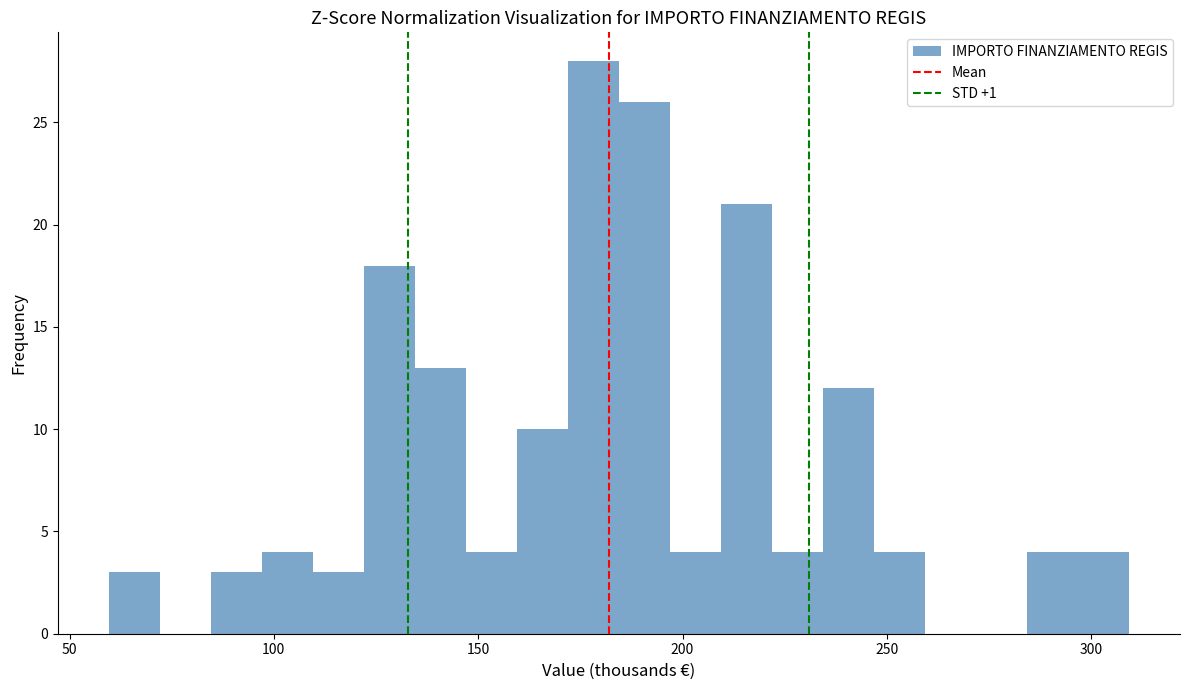

Around what value on the x-axis is the tallest bar? Give the approximate position of its centre, as read against the axis.

180